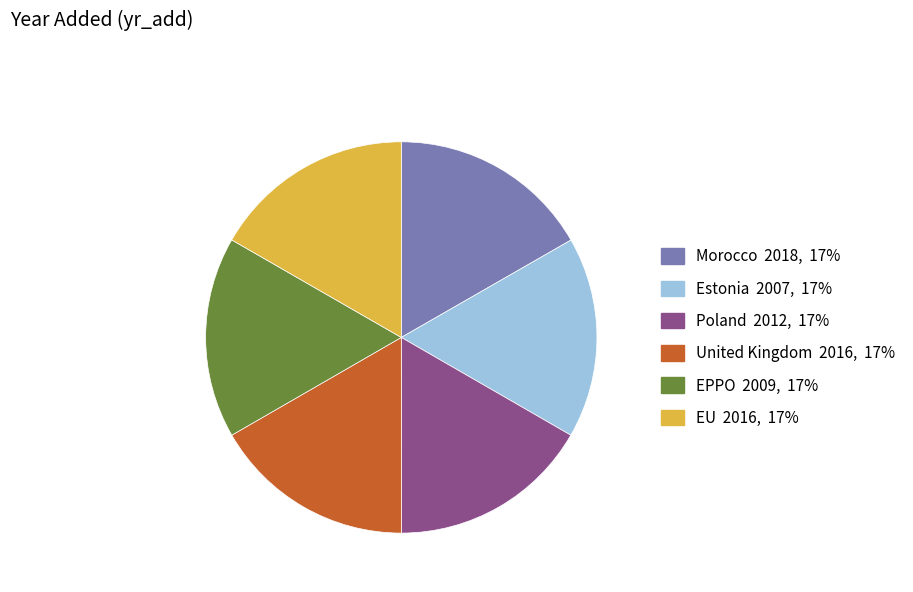

Do EPPO and Estonia together represent more than half of the pie?

No